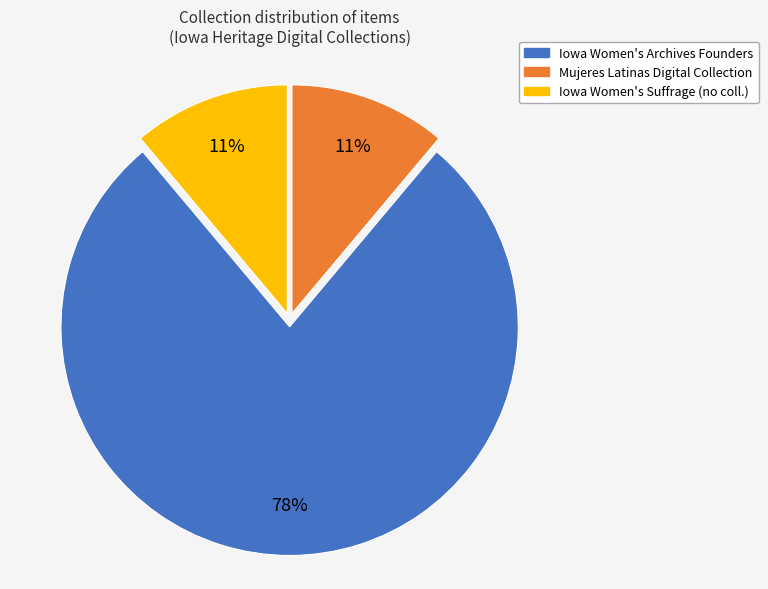

To the nearest percent, what is the average slice percentage?

33%